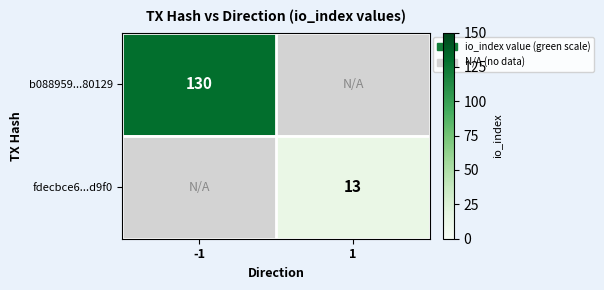

The fdecbce6...d9f0 series shows 19 at 1. True or false?

False